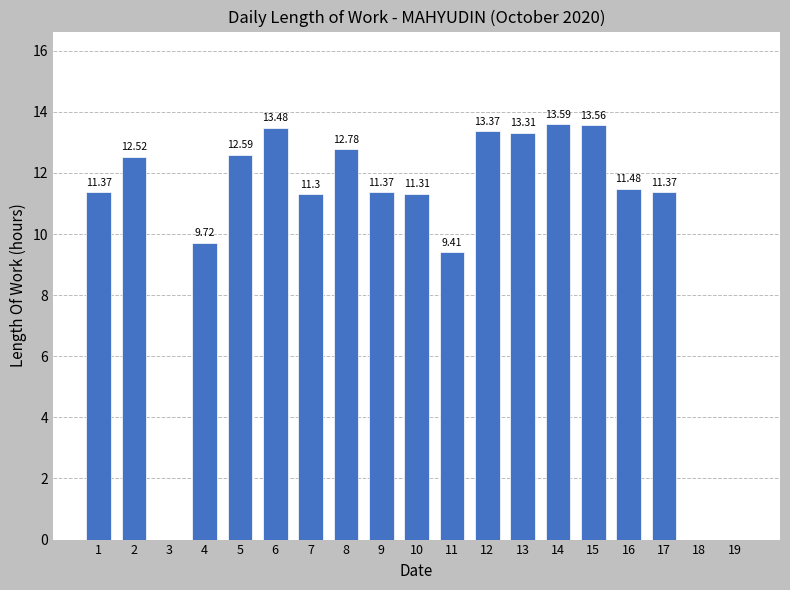

Are the bars horizontal?

No